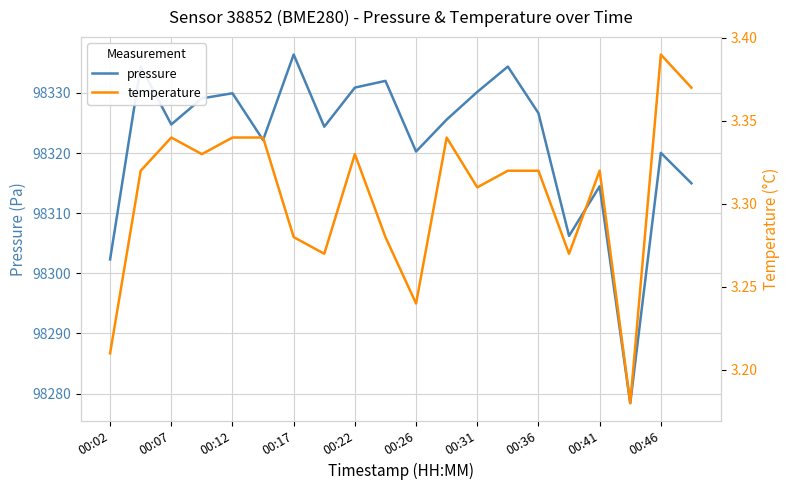

How many interior local peaks does the temperature series have?

5